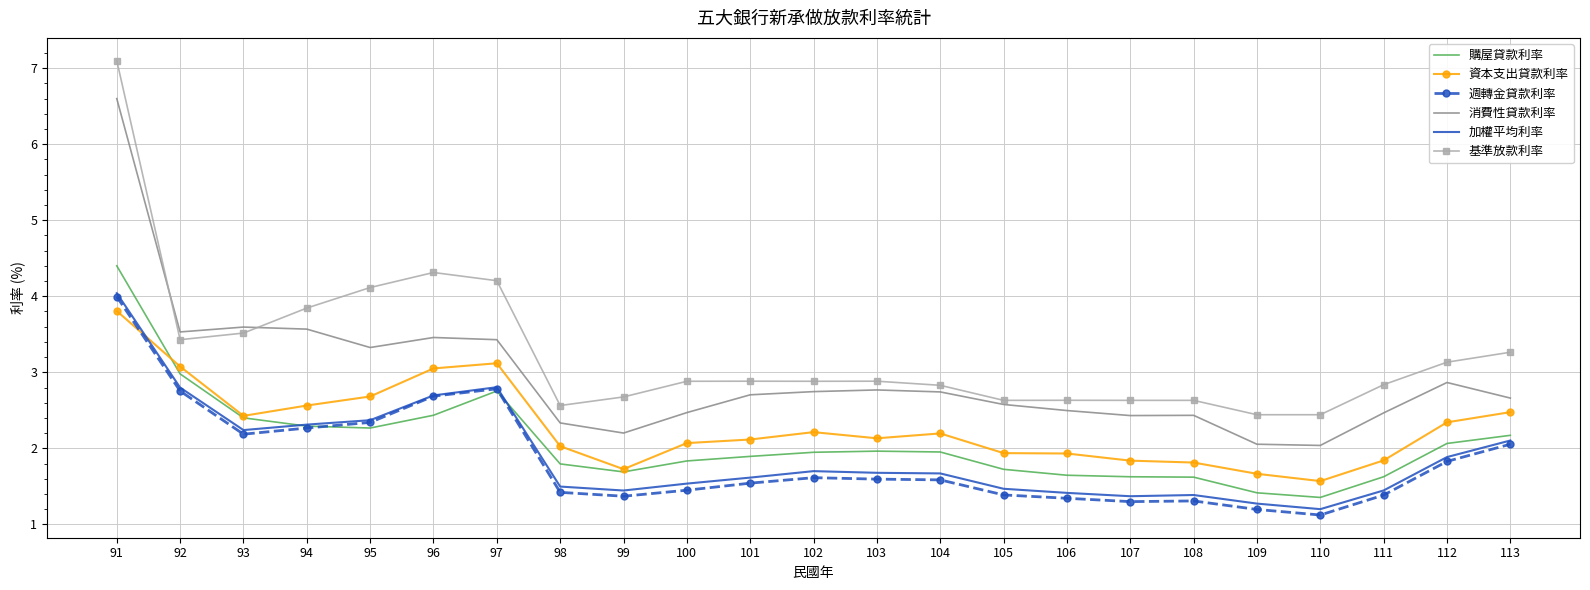

At which category does the chart reach its peak across all series?

91